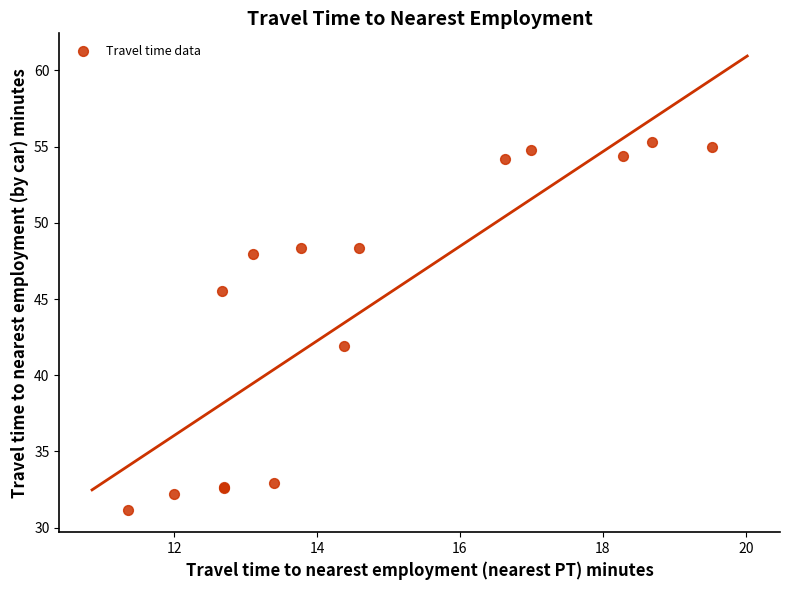

What Y value in the scatter plot is closest to 43?

41.9